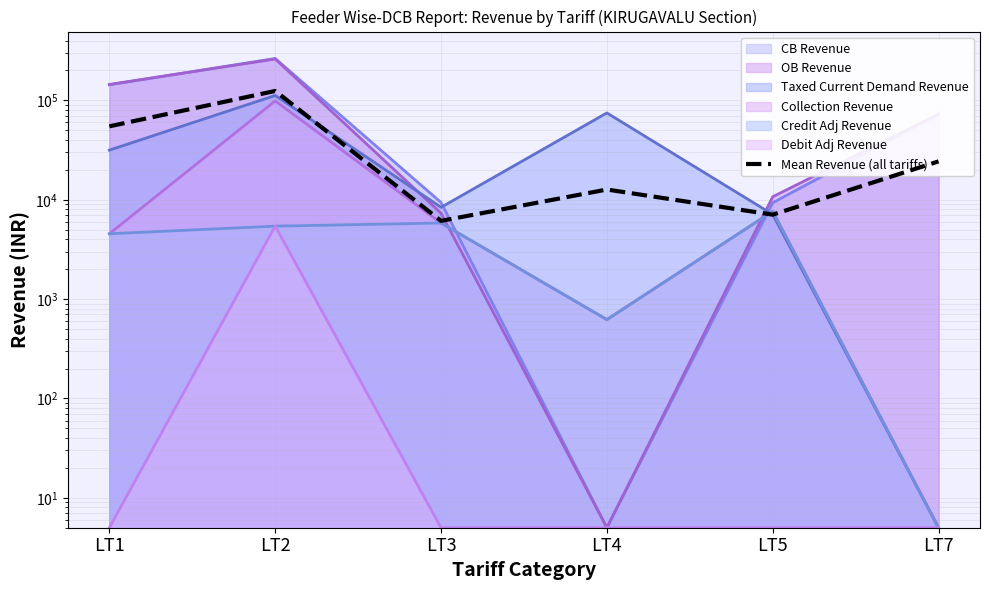

At which category does the data reach its first local valley?

LT3